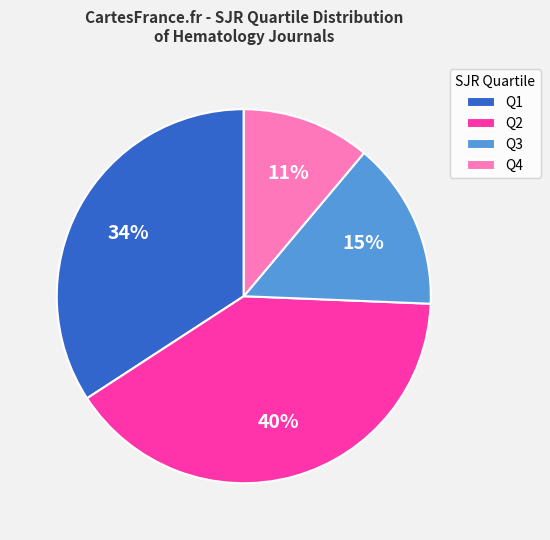

Do Q4 and Q2 together represent more than half of the pie?

Yes